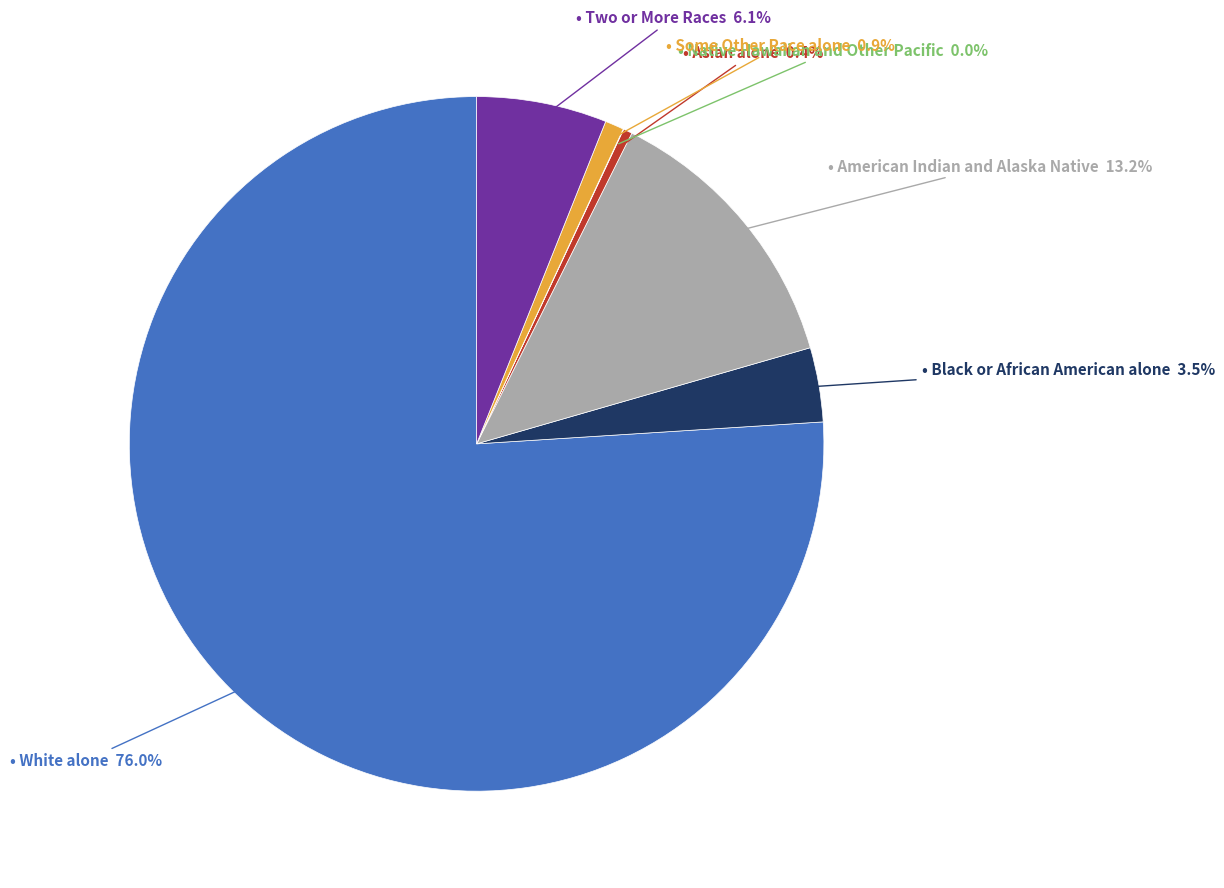

Does any single category account for the majority?

Yes